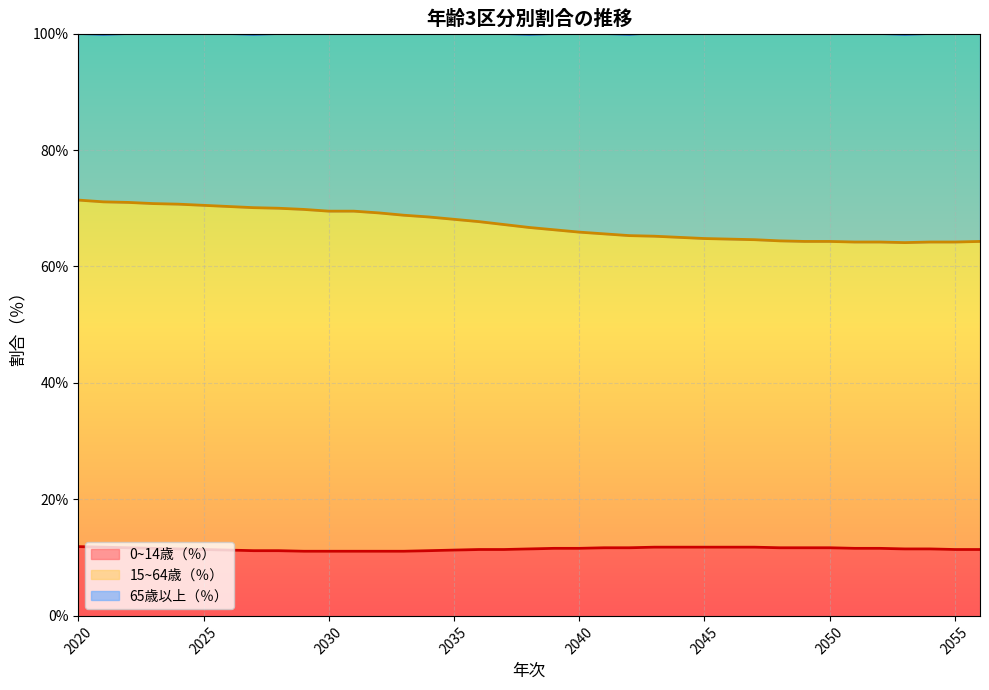

Where is 0~14歳（％） nearest to the value 11?

2029